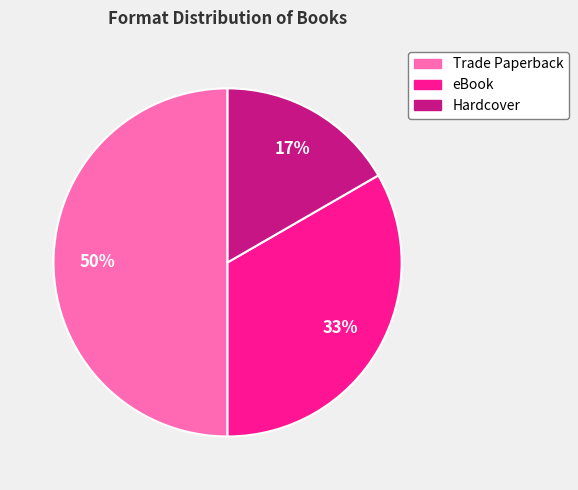

What is the largest slice in the pie chart?

Trade Paperback